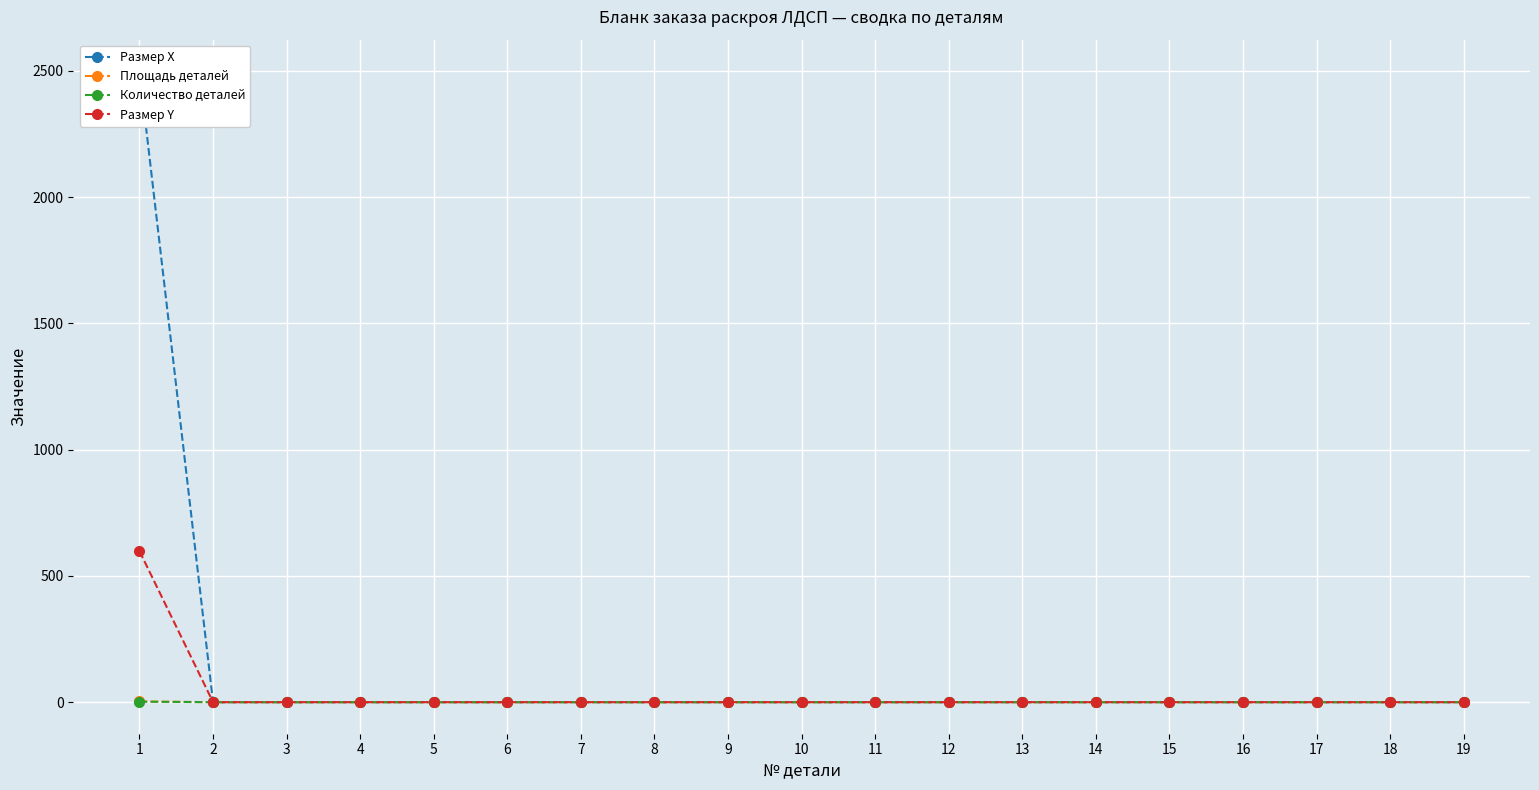

Which has a higher value, 8 or 2?

8